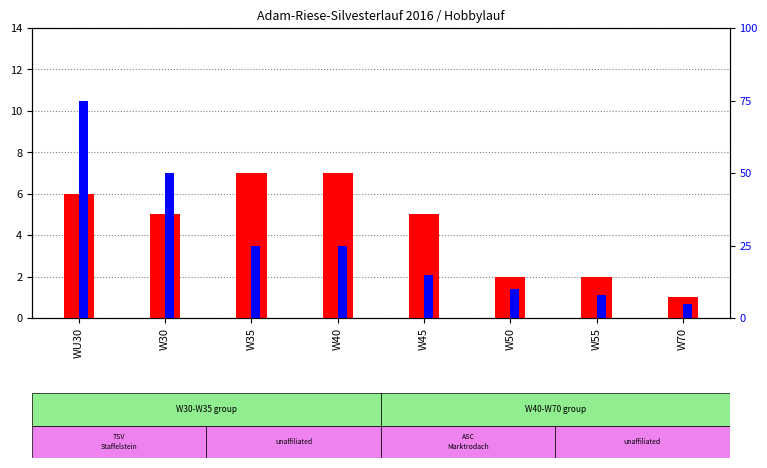

At which category does the chart reach its minimum across all series?

W70